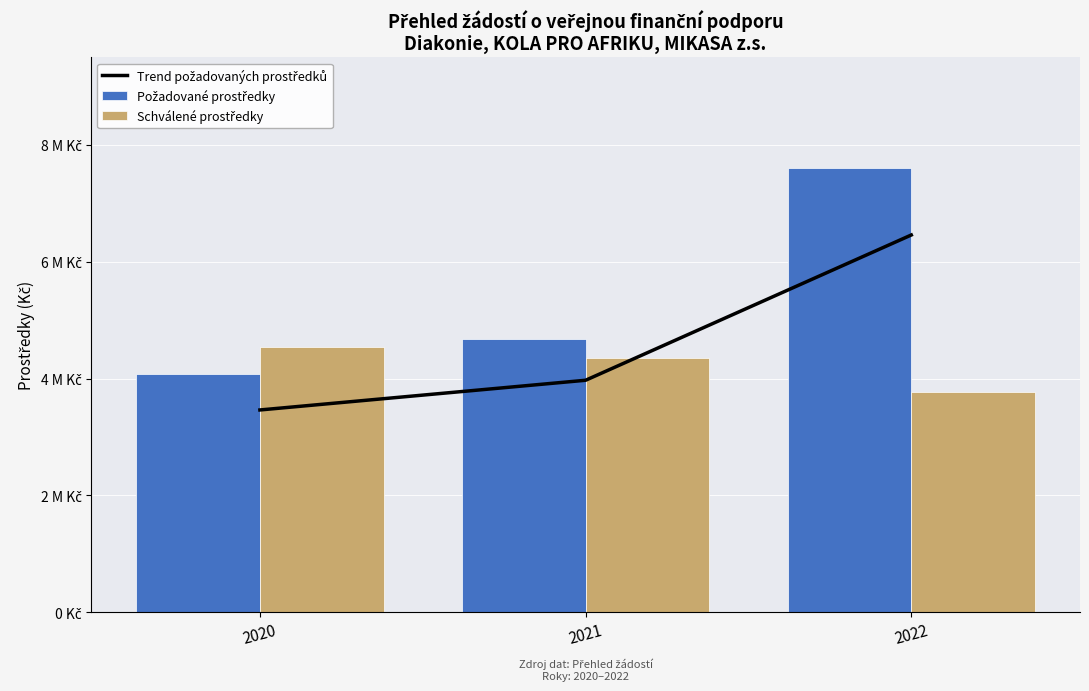

Reading left to right, list all the values displayed in this chart.

Trend požadovaných prostředků: 2020=3463155.0	2021=3971380.2	2022=6456600.0
Požadované prostředky: 2020=4074300.0	2021=4672212.0	2022=7596000.0
Schválené prostředky: 2020=4543300.0	2021=4344600.0	2022=3764000.0